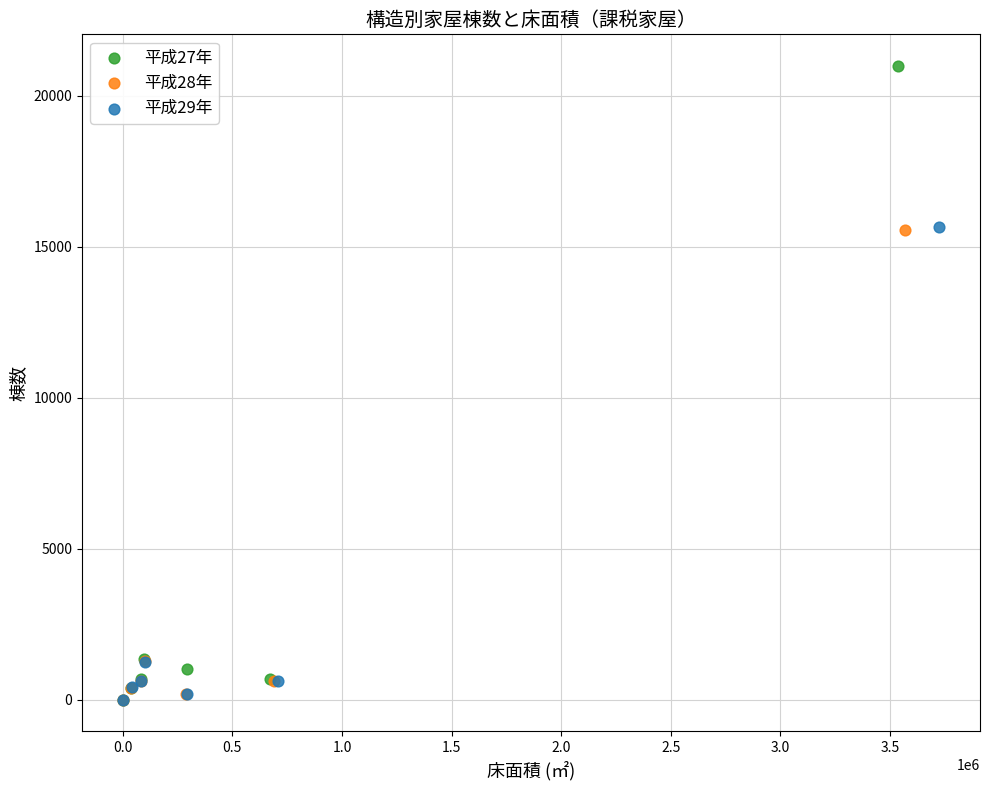

Which series reaches the maximum Y coordinate?

平成27年